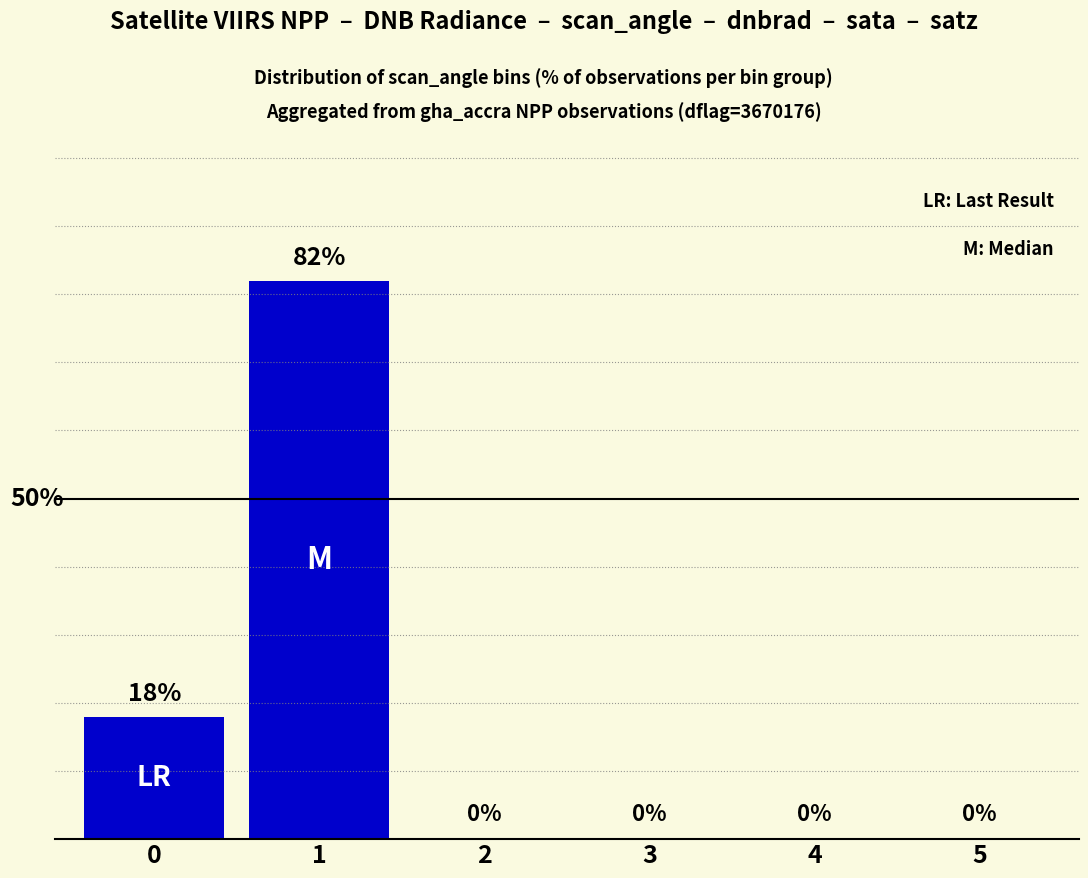

Are the bars horizontal?

No